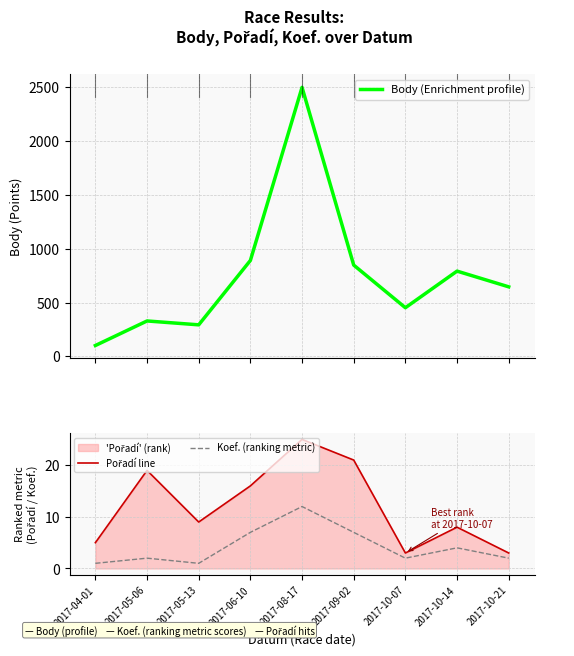

Reading left to right, extract all data points from this chart.

Body (Enrichment profile): 2017-04-01=101	2017-05-06=329	2017-05-13=293	2017-06-10=891	2017-08-17=2499	2017-09-02=848	2017-10-07=452	2017-10-14=792	2017-10-21=646
Pořadí line: 2017-04-01=5	2017-05-06=19	2017-05-13=9	2017-06-10=16	2017-08-17=25	2017-09-02=21	2017-10-07=3	2017-10-14=8	2017-10-21=3
Koef. (ranking metric): 2017-04-01=1	2017-05-06=2	2017-05-13=1	2017-06-10=7	2017-08-17=12	2017-09-02=7	2017-10-07=2	2017-10-14=4	2017-10-21=2